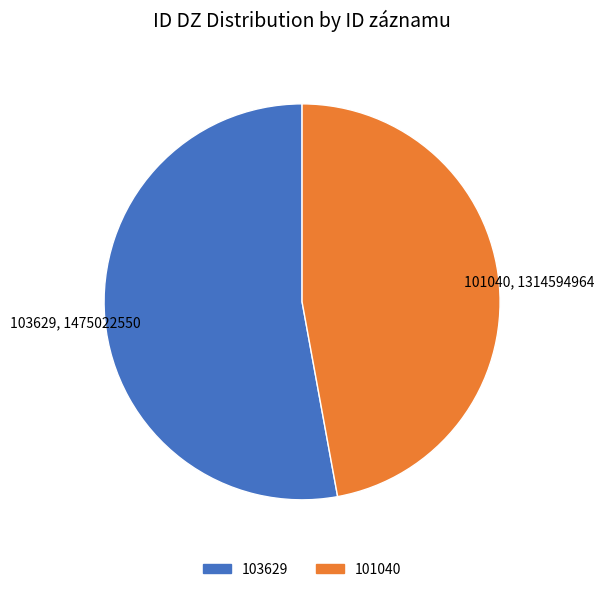

Rank the categories by value from lowest to highest.

101040, 103629